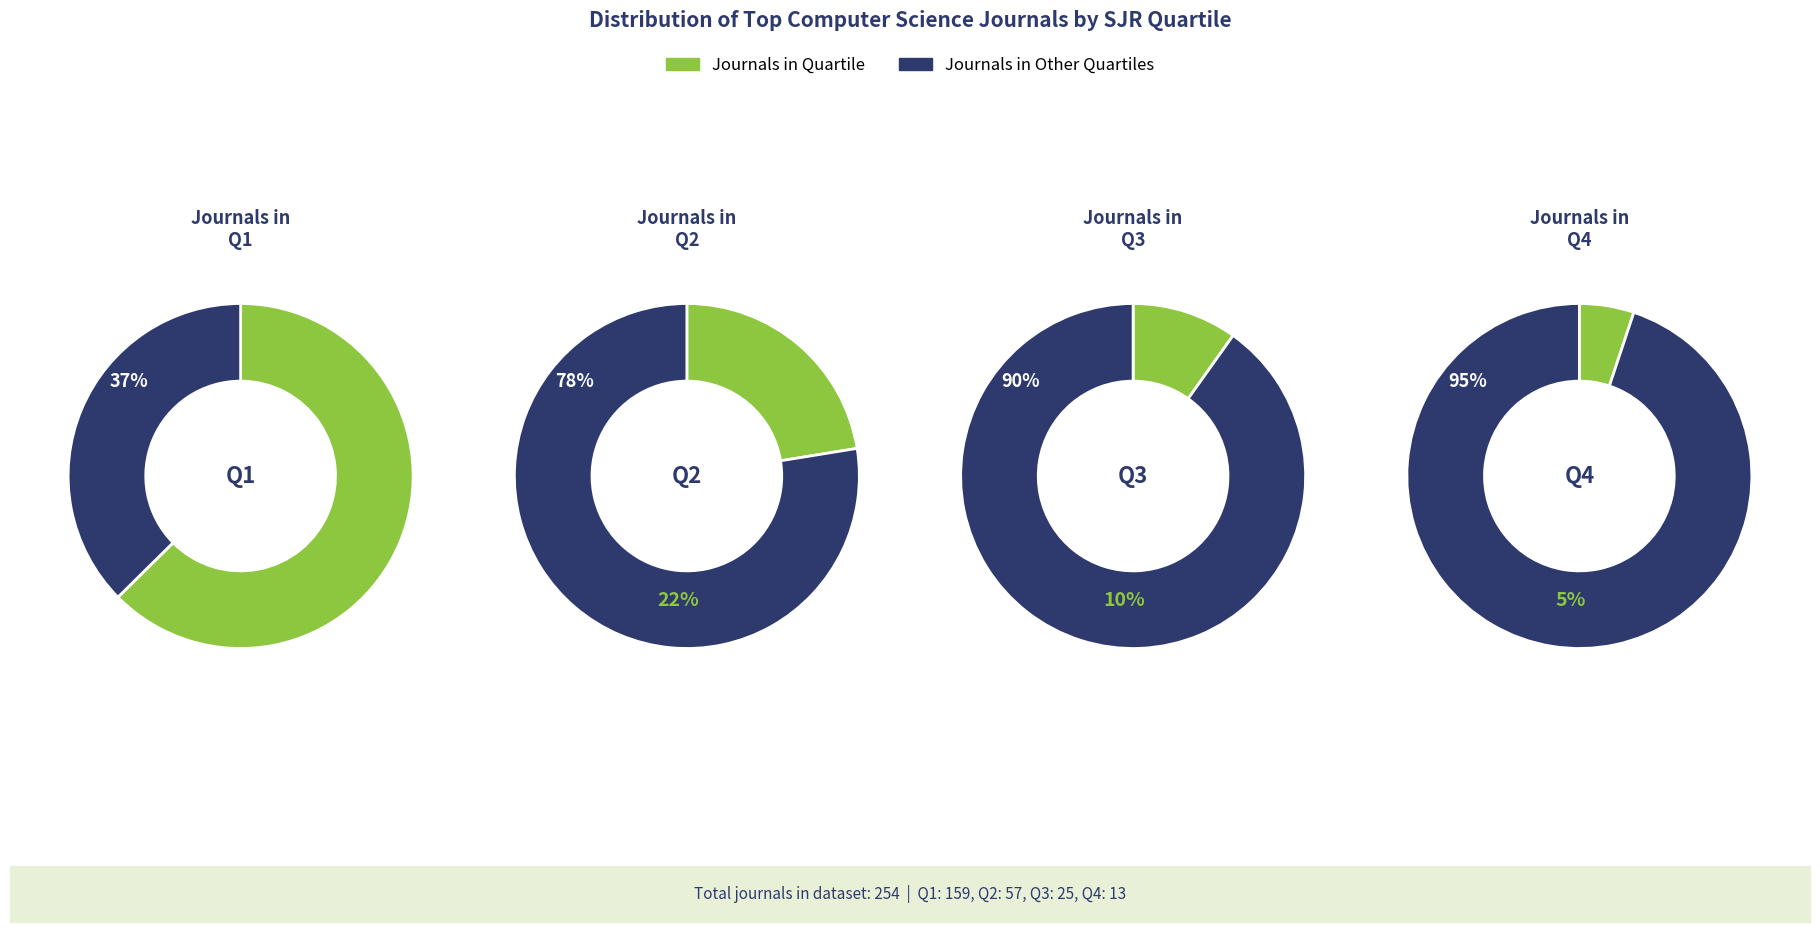

Combined, do Q2 and Q4 account for over 50%?

No